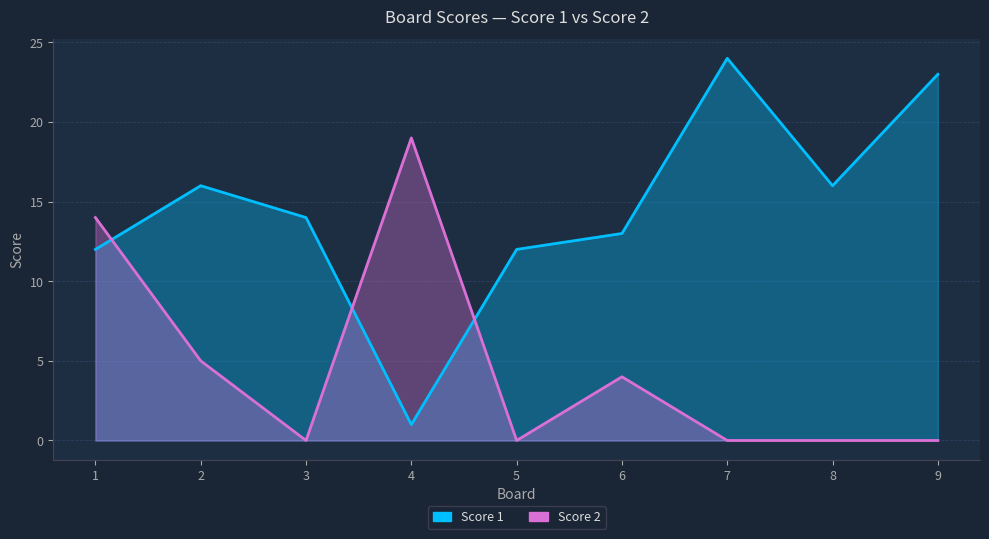

True or false: Score 1 and Score 2 cross at least once.

True